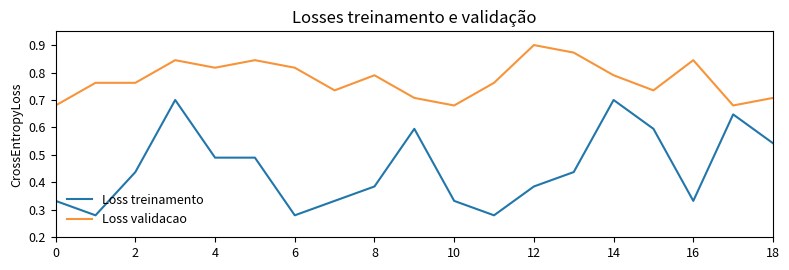

Which series has the largest total across all categories?

Loss validacao